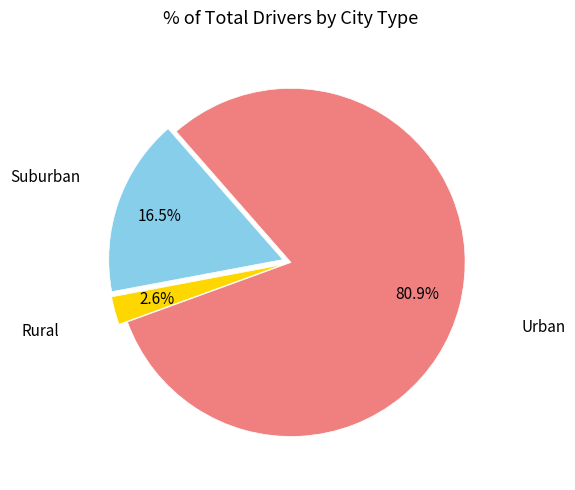

Is there any slice that represents more than half of the pie?

Yes